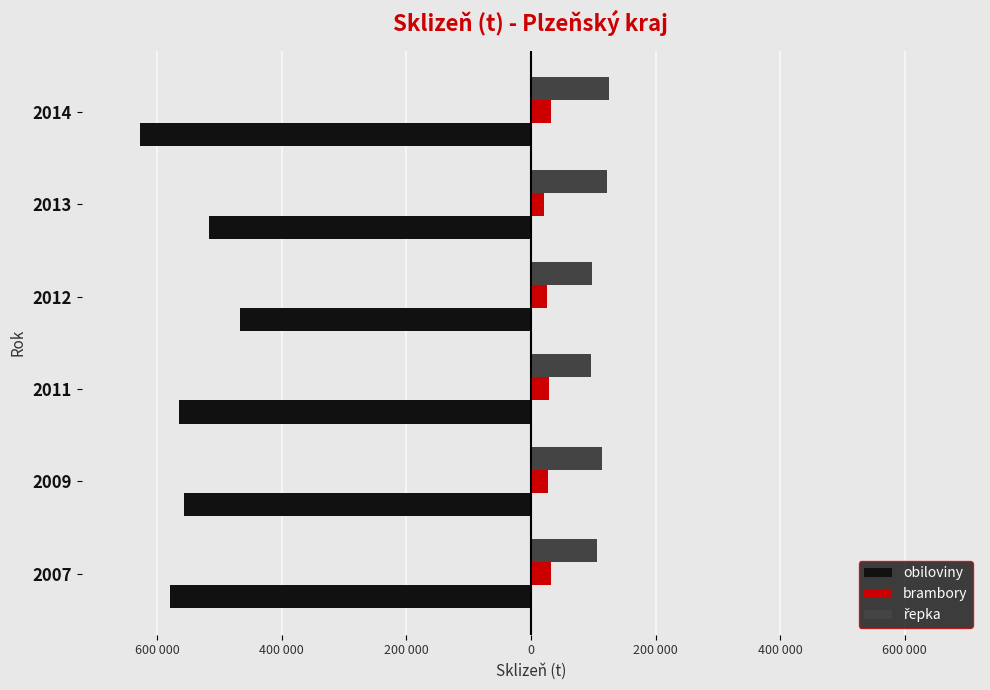

What are all the series names shown in the legend?

obiloviny, brambory, řepka